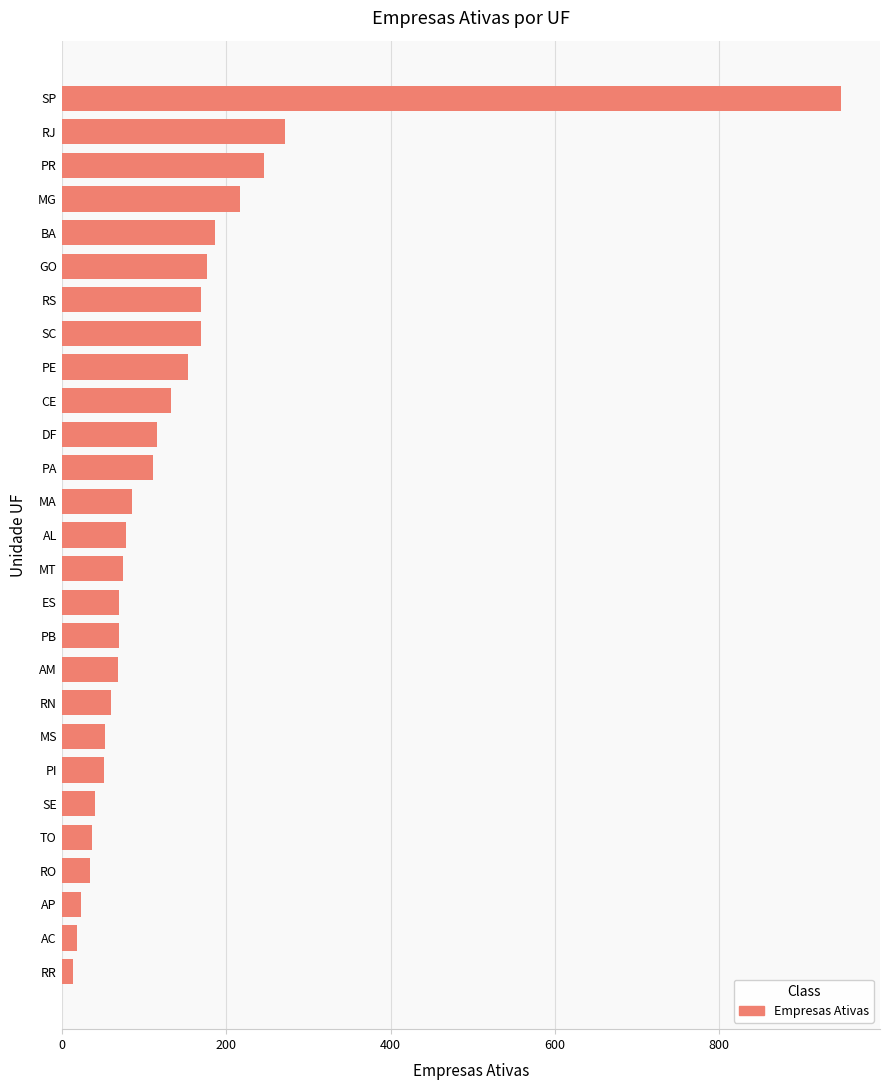

What is the change in value from CE to RS?

+37